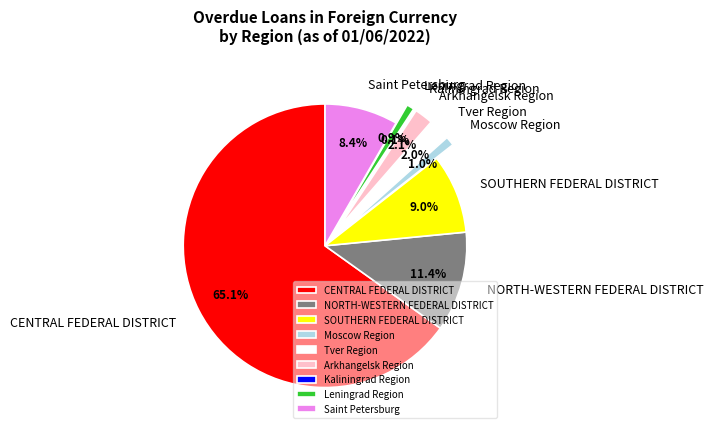

Is Saint Petersburg the majority of the pie?

No